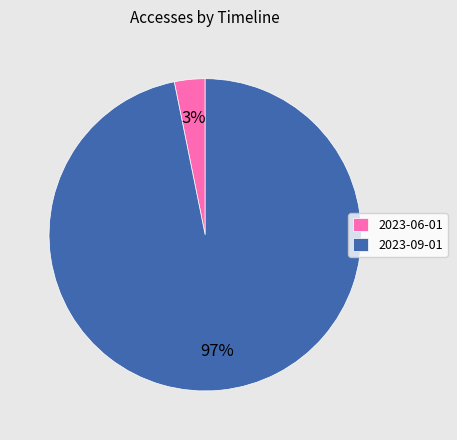

True or false: 2023-09-01 accounts for 89% of the total.

False